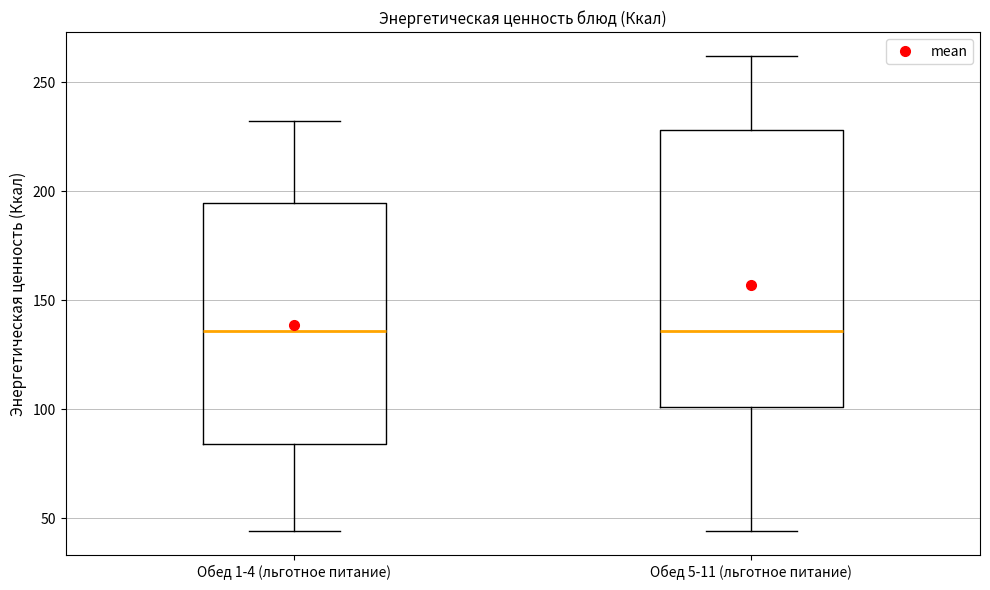

Reading left to right, read every box against the y-axis: the position of its median line, the range the box covers, and the ends of its whiskers. The values are not printed on the chart, so give them approximately, as read against the axis.

Обед 1-4 (льготное питание): median 135, box 85 to 195, whiskers 45 to 230
Обед 5-11 (льготное питание): median 135, box 100 to 230, whiskers 45 to 260